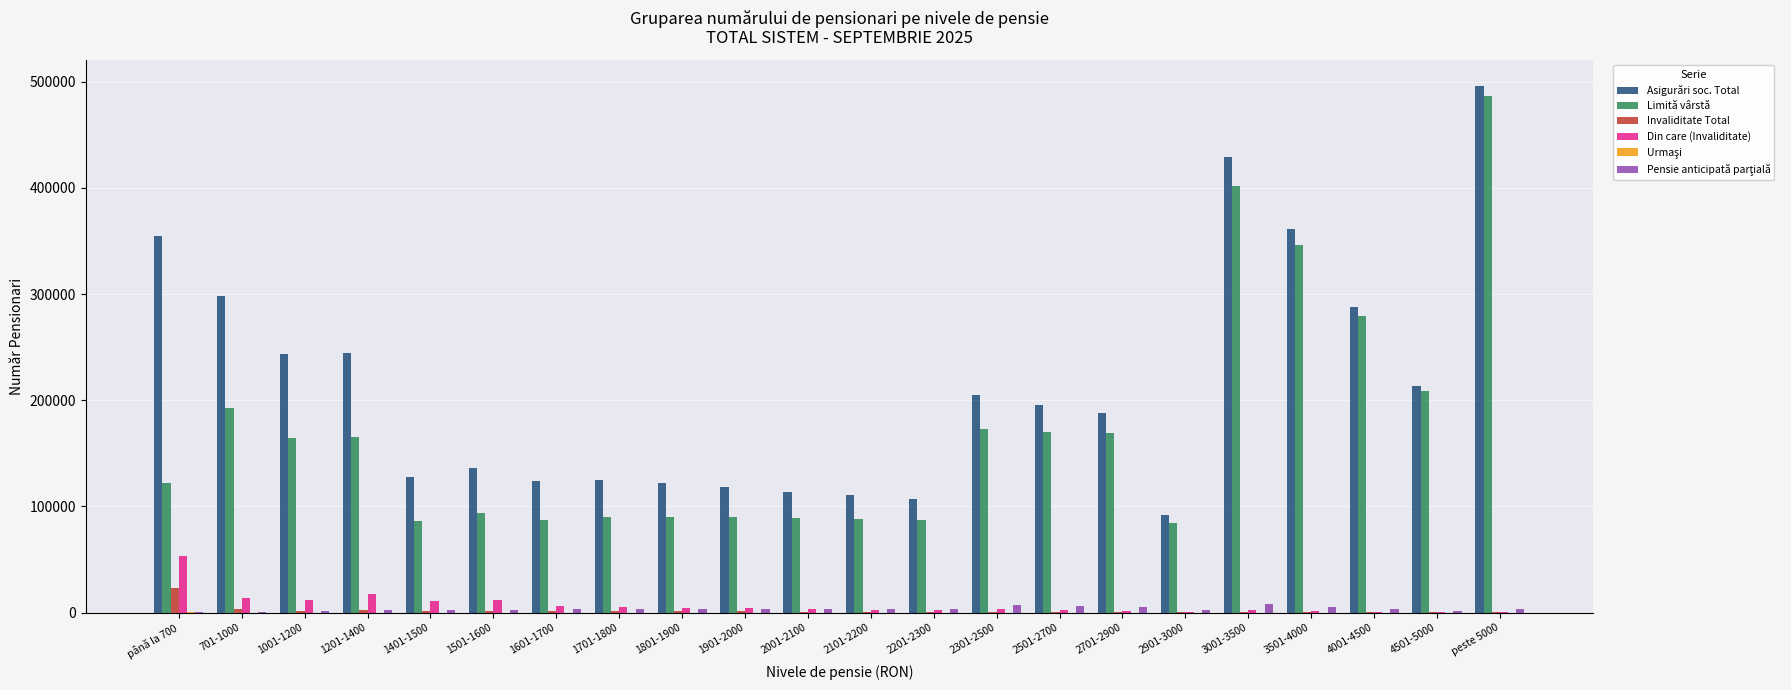

Which series has the largest total across all categories?

Asigurări soc. Total